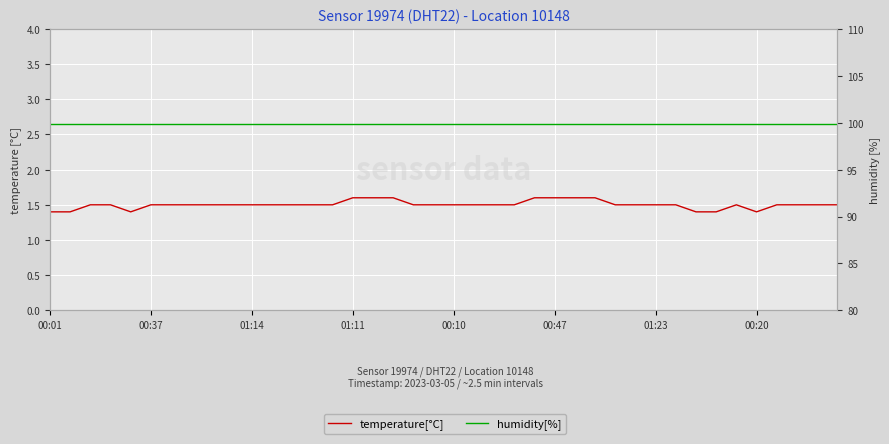

What is the spread (max minus min) of values at 00:10?

98.4